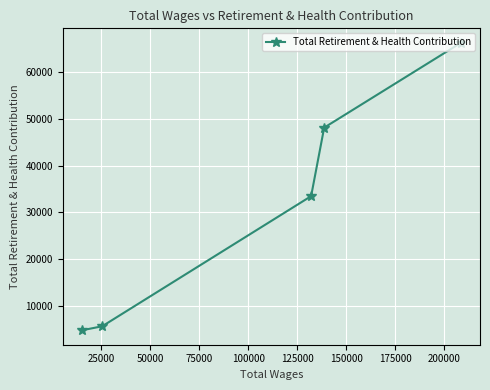

What is the difference between the maximum and second lowest values?

60648